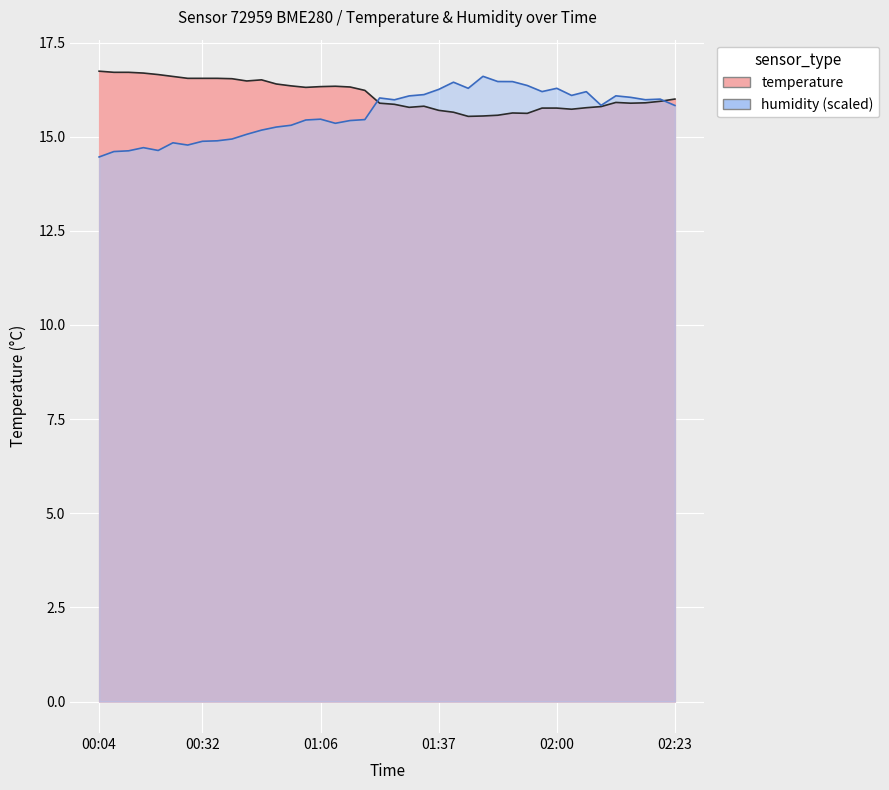

Between 2022-09-09T00:48:00 and 2022-09-09T02:23:59, which is larger?

2022-09-09T00:48:00